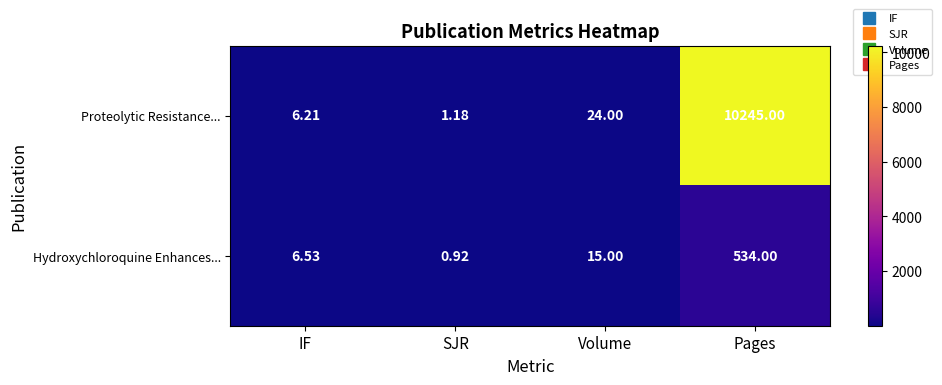

At which category is the sum across all series the highest?

Pages